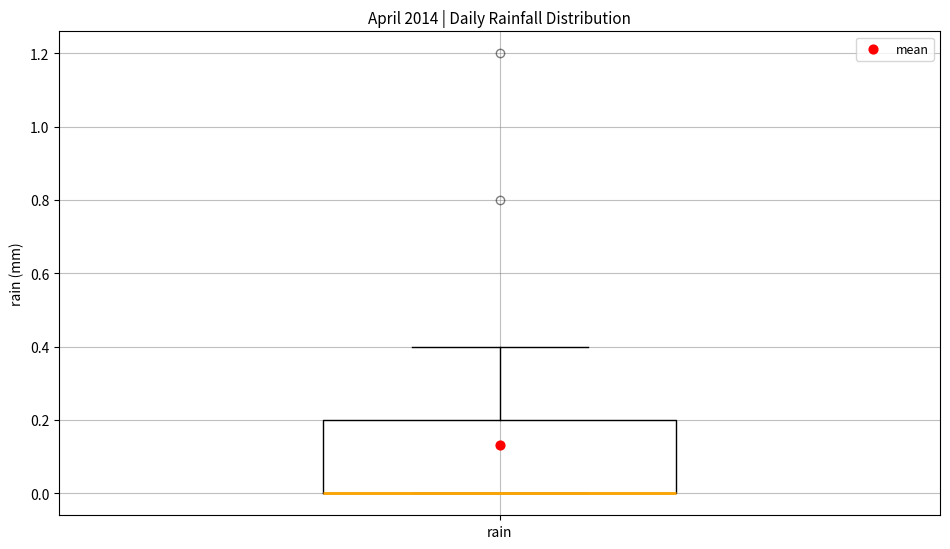

Transcribe this box plot: give where the median line is, the range the box spans, and where the two whiskers end, as read against the y-axis. The values are not printed on the chart, so give them approximately, as read against the axis.

median 0.0 (drawn on the box's lower edge), box 0.0 to 0.2, whiskers 0.0 to 0.4